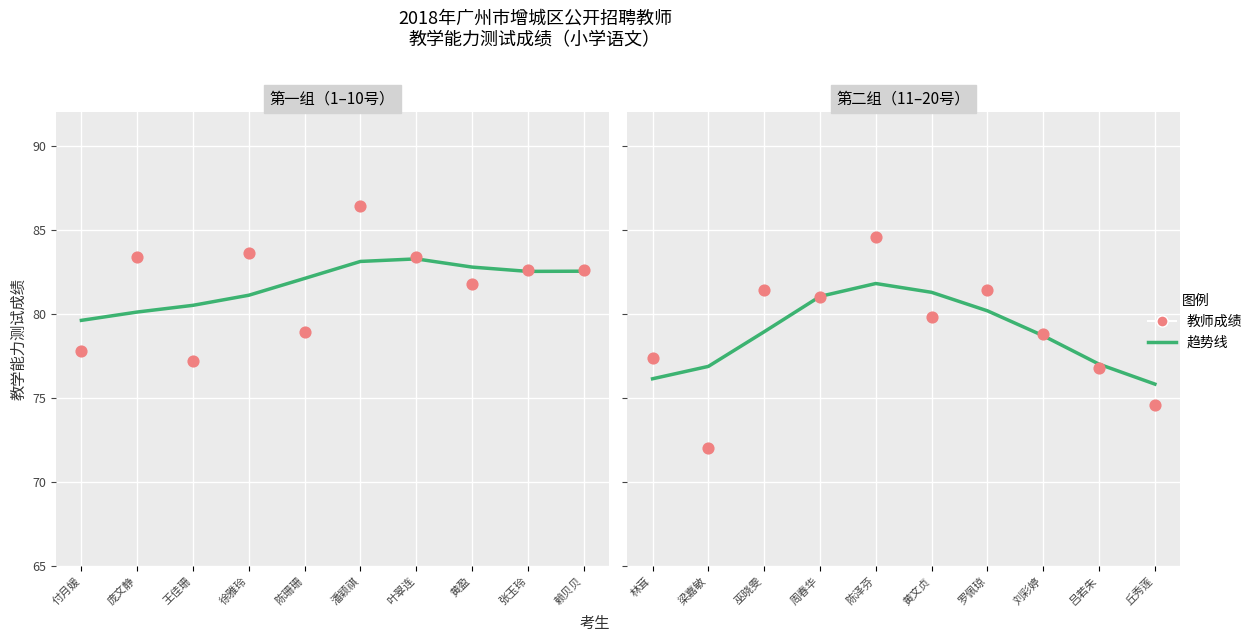

Is the value of 小学语文教师 at 周春华 greater than the value of 趋势线 at 罗佩琼?

Yes